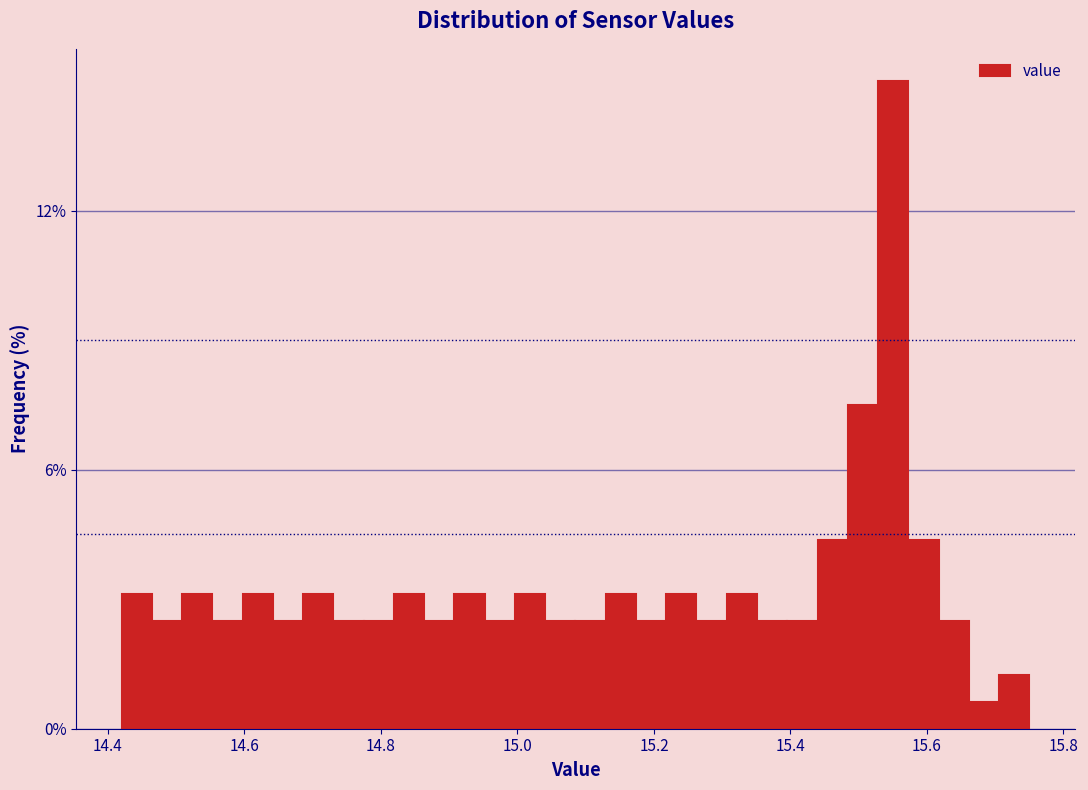

Around what value on the x-axis is the tallest bar? Give the approximate position of its centre, as read against the axis.

15.56